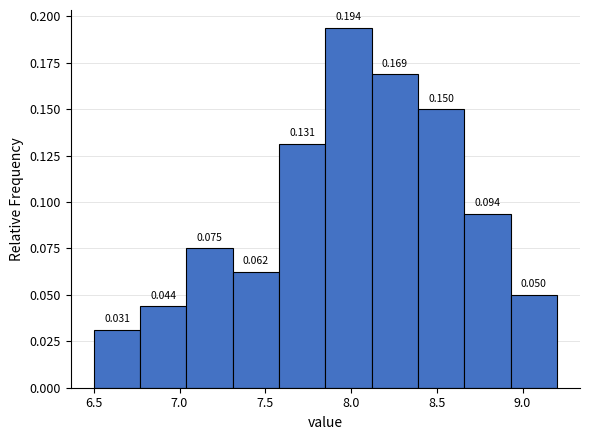

Reading left to right, transcribe this chart: for each bar, give the range it covers on the x-axis and its height. The bar edges are not printed on the chart, so give them approximately, as read against the axis.

6.50 to 6.77: 0.031
6.77 to 7.04: 0.044
7.04 to 7.31: 0.075
7.31 to 7.58: 0.062
7.58 to 7.85: 0.131
7.85 to 8.12: 0.194
8.12 to 8.39: 0.169
8.39 to 8.66: 0.150
8.66 to 8.93: 0.094
8.93 to 9.20: 0.050